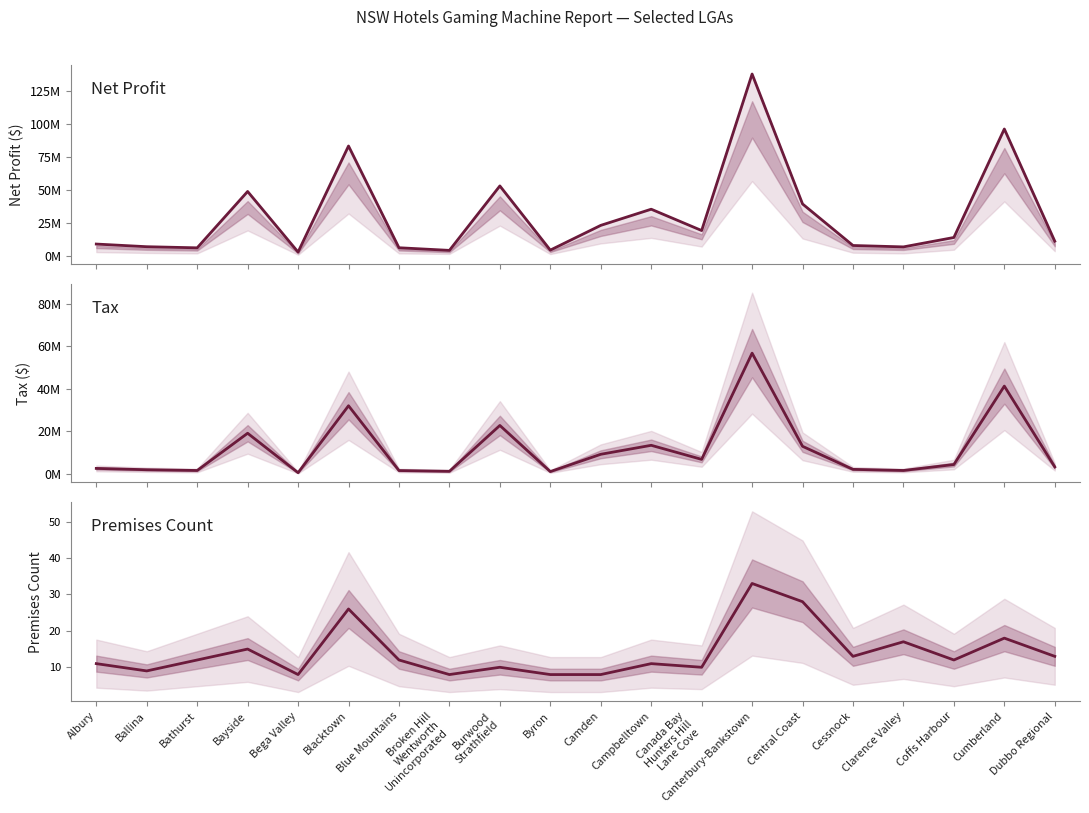

Where is the first local minimum for Net Profit?

Bathurst